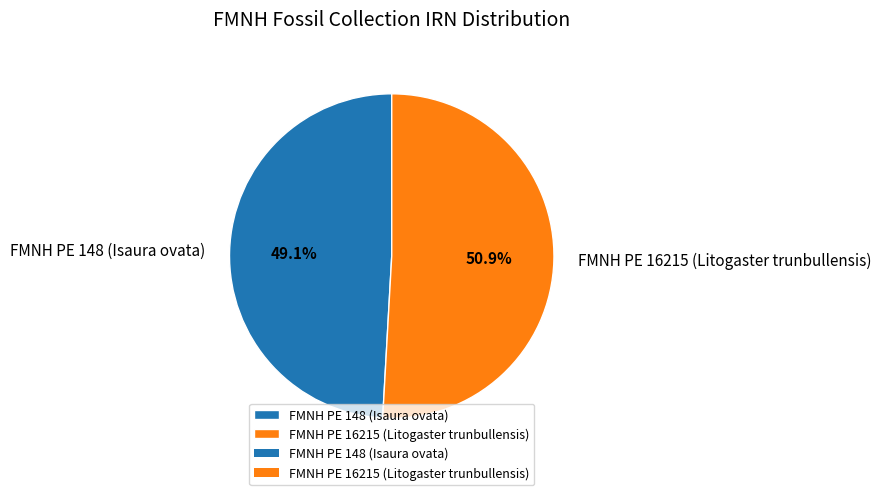

The FMNH PE 16215 (Litogaster trunbullensis) slice represents 65% of the pie. True or false?

False